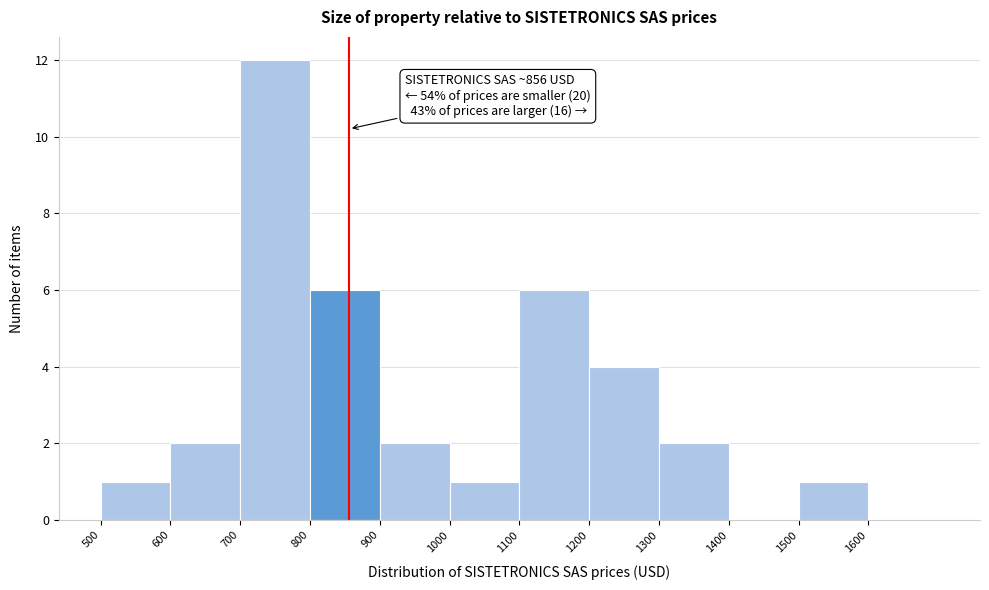

Over which range of the x-axis is the bar tallest?

700 to 800